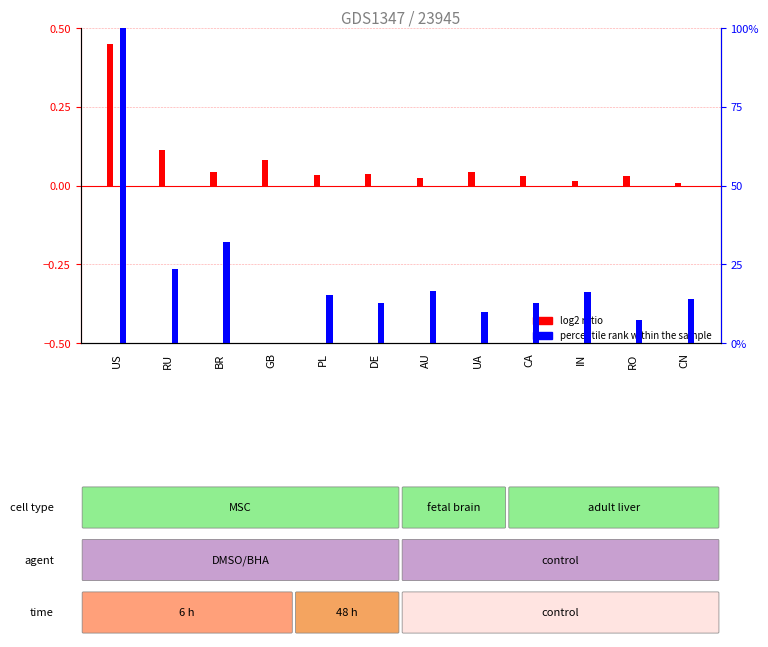

What is the total value across all series at RO?

7.3